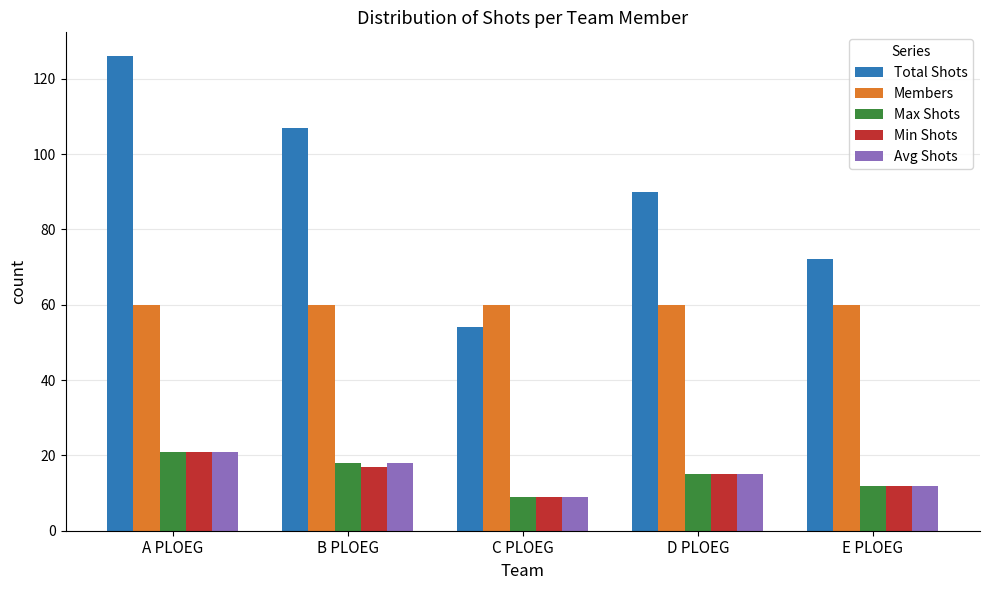

What position from the right is D PLOEG?

2